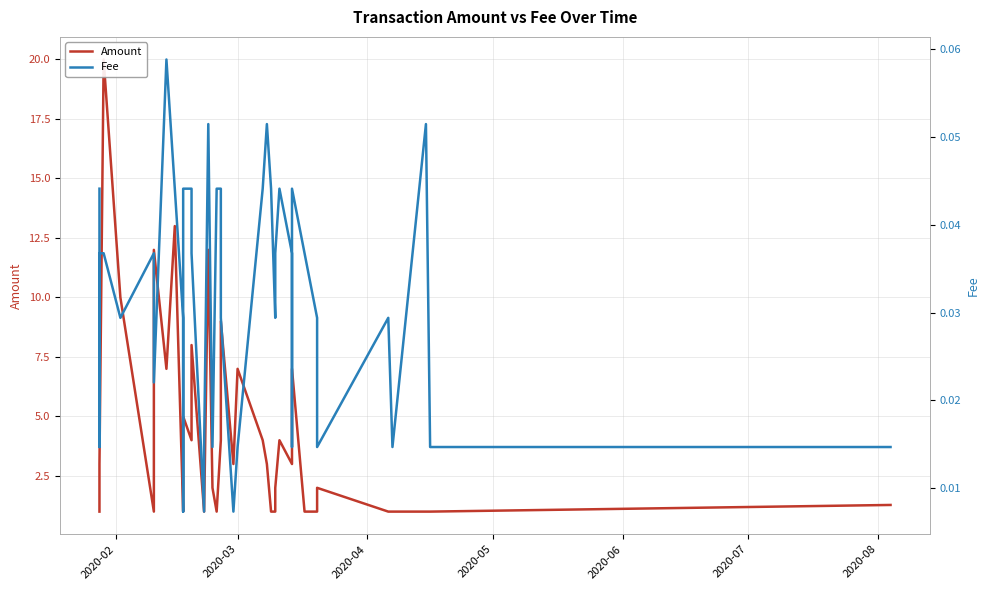

Reading left to right, list all the values displayed in this chart.

Amount: 1.0	2.0	3.0	20.0	10.0	1.0	12.0	7.0	13.0	1.0	2.0	5.0	4.0	8.0	1.0	1.0	12.0	2.0	1.0	4.0	9.0	3.0	7.0	4.0	3.0	1.0	1.0	2.0	4.0	3.0	7.0	7.0	1.0	1.0	2.0	1.0	1.0	1.0	1.0	1.3
Fee: 0.0	0.0	0.0	0.0	0.0	0.0	0.0	0.1	0.0	0.0	0.0	0.0	0.0	0.0	0.0	0.0	0.1	0.0	0.0	0.0	0.0	0.0	0.0	0.0	0.1	0.0	0.0	0.0	0.0	0.0	0.0	0.0	0.0	0.0	0.0	0.0	0.0	0.1	0.0	0.0